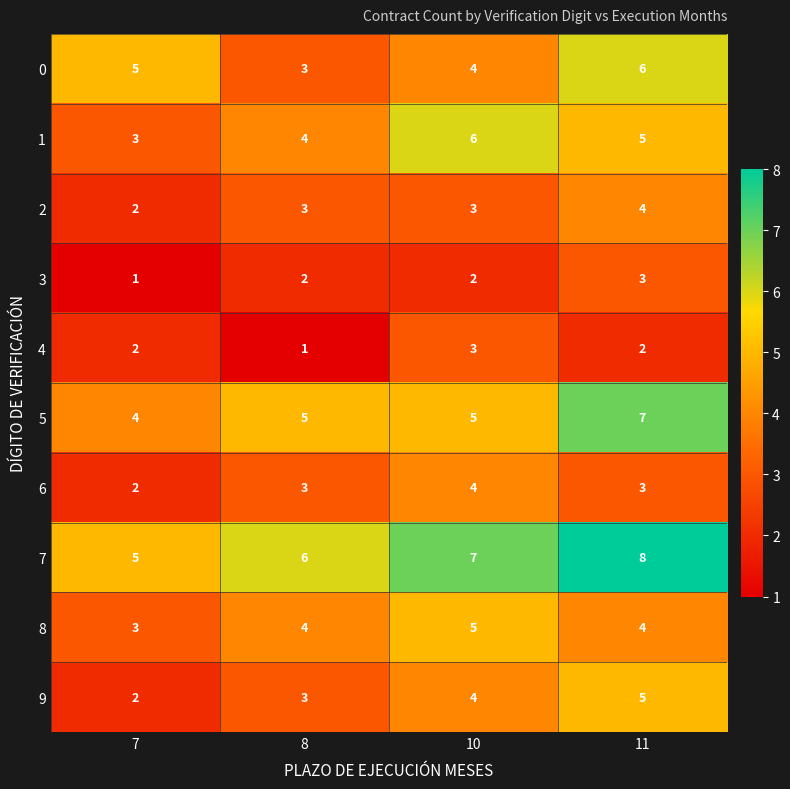

What is the minimum value for 8?

3